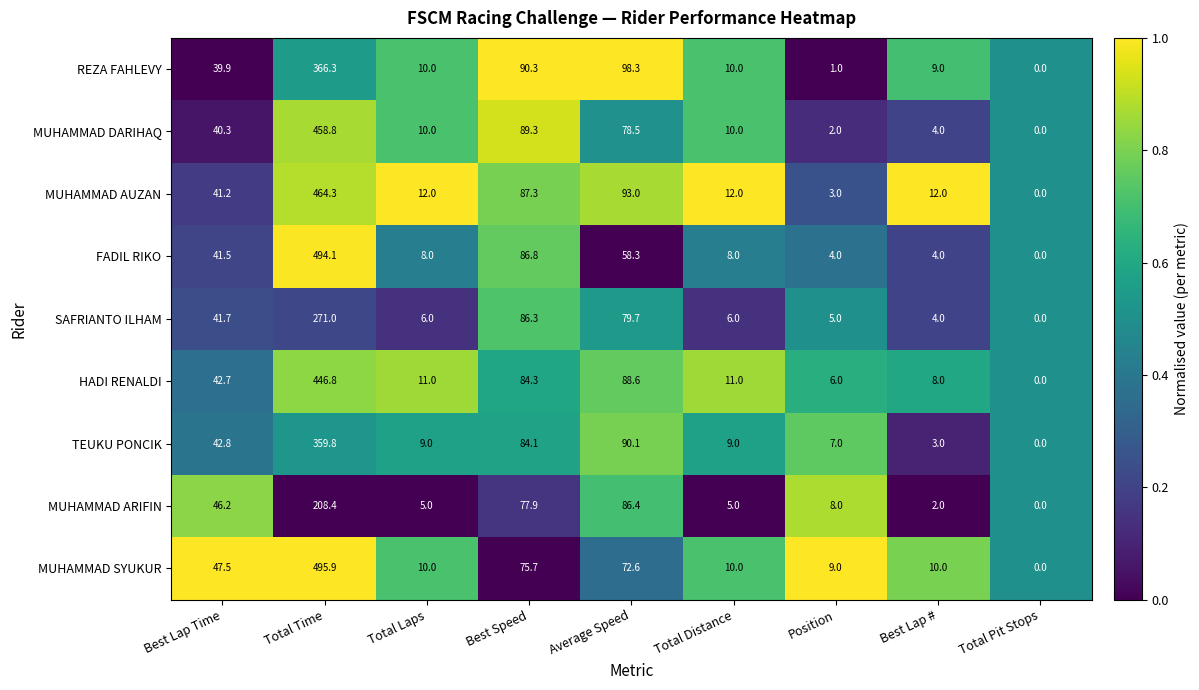

What is the difference between the REZA FAHLEVY values at Best Speed and Average Speed?

8.0